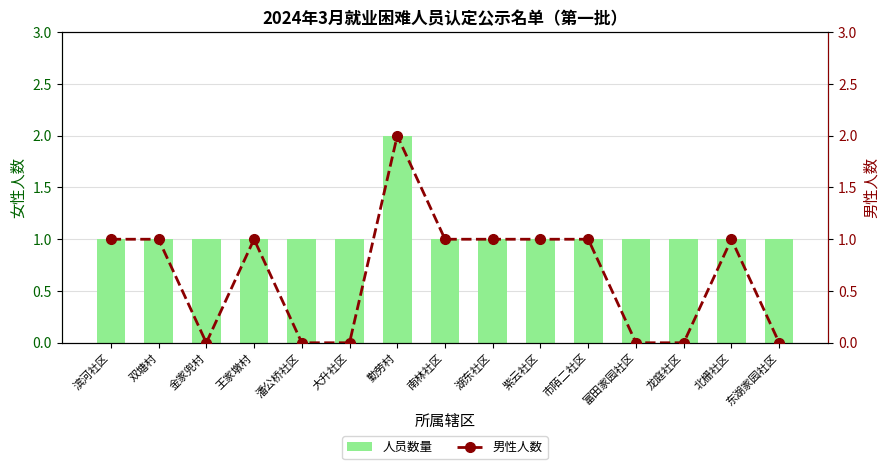

Where does the 男性人数 series first go above 1?

勤劳村